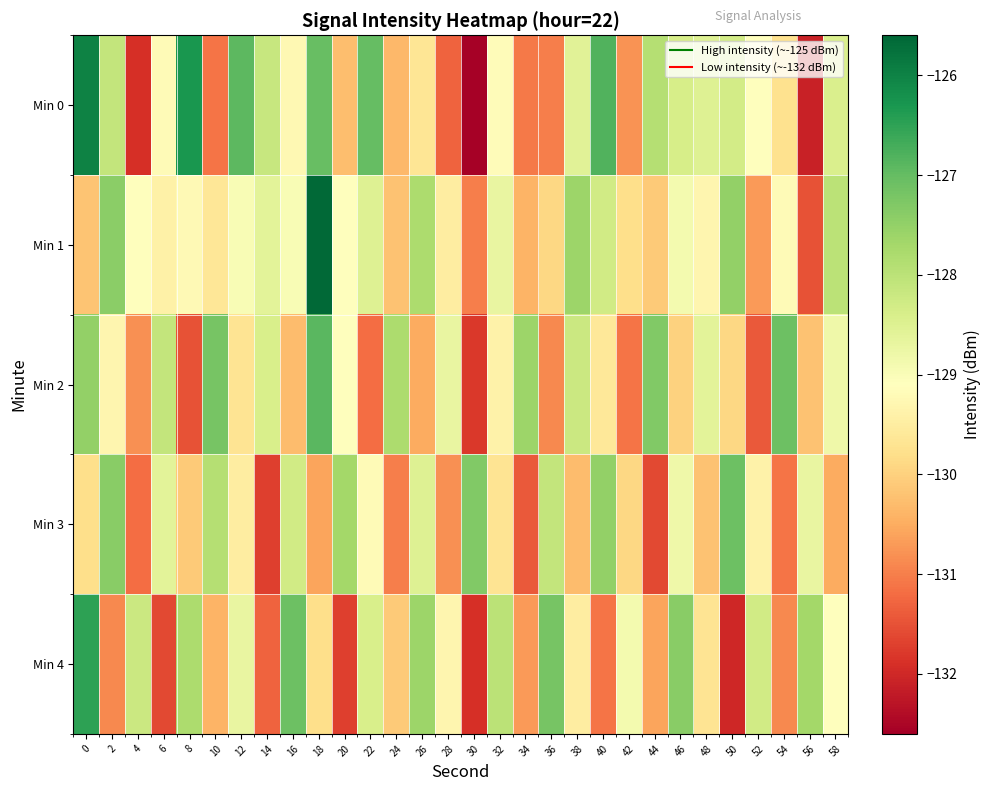

At 0, list the series in order from largest to smallest.

Min 0, Min 4, Min 2, Min 3, Min 1